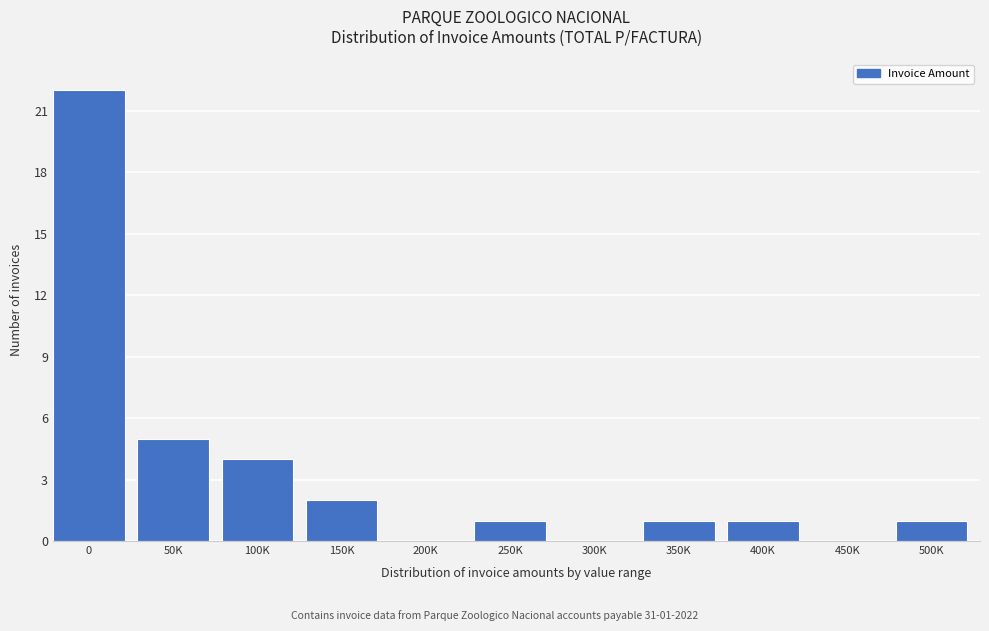

Reading right to left, transcribe all the data shown in this chart.

500K=1	450K=0	400K=1	350K=1	300K=0	250K=1	200K=0	150K=2	100K=4	50K=5	0=22